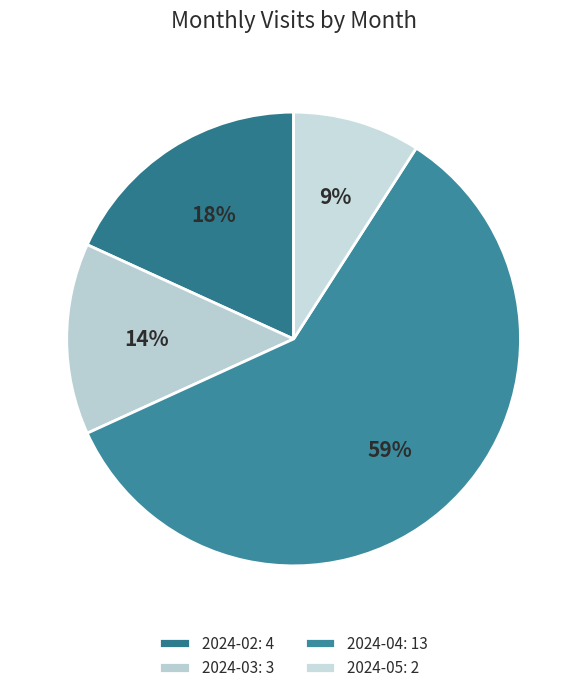

To the nearest percent, what is the combined percentage of 2024-05 and 2024-02?

27%